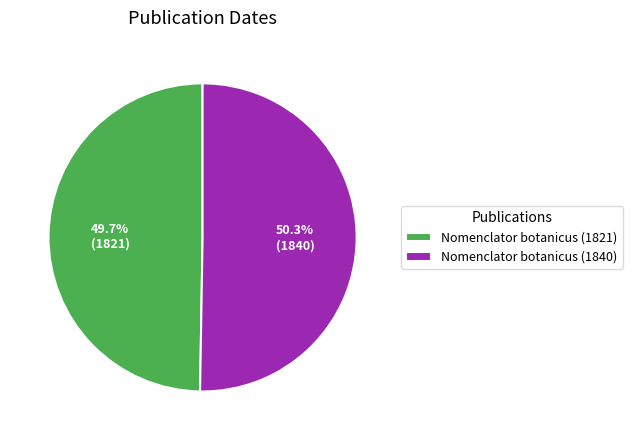

True or false: Nomenclator botanicus (1821) accounts for 36% of the total.

False